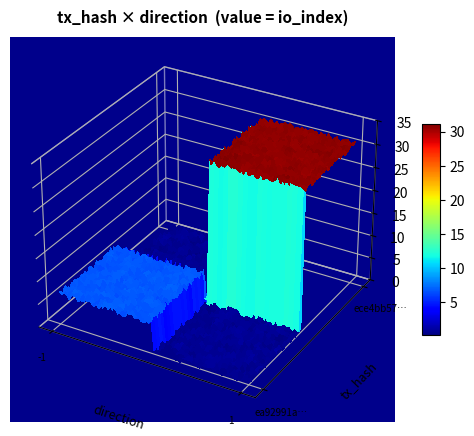

Is the value of ece4bb574f1da47a508d6ce3acc079366fe64f8 at io_index greater than the value of ea92991aac6fc7845f7c436f2014a437e374157 at io_index?

Yes